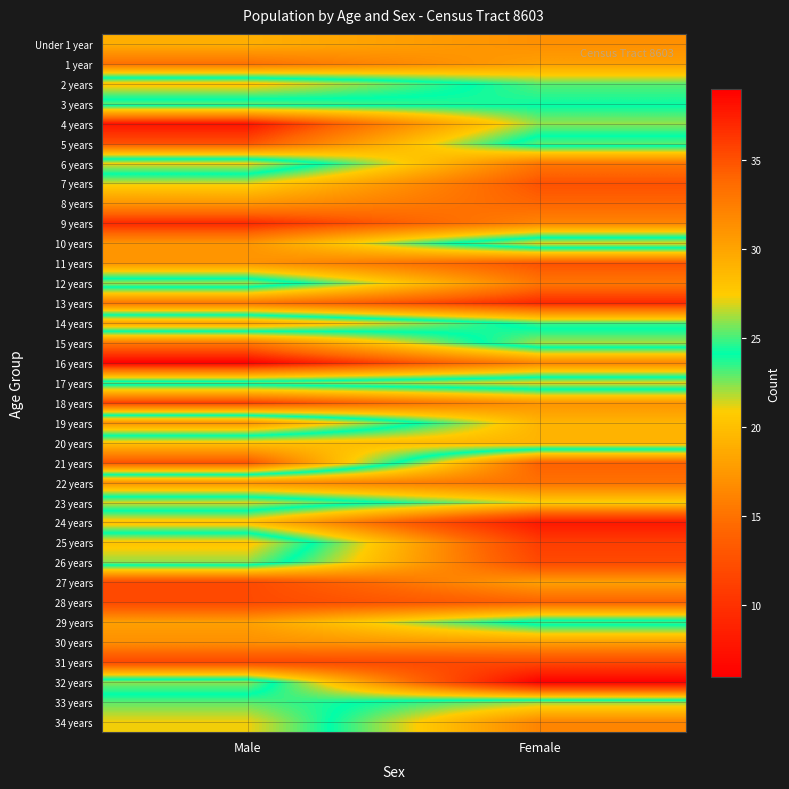

Reading left to right, list all the values displayed in this chart.

Under 1 year: Male=19	Female=17
1 year: Male=15	Female=18
2 years: Male=28	Female=23
3 years: Male=23	Female=24
4 years: Male=38	Female=26
5 years: Male=35	Female=23
6 years: Male=21	Female=33
7 years: Male=27	Female=35
8 years: Male=31	Female=34
9 years: Male=37	Female=32
10 years: Male=31	Female=21
11 years: Male=31	Female=35
12 years: Male=22	Female=33
13 years: Male=33	Female=37
14 years: Male=18	Female=25
15 years: Male=33	Female=22
16 years: Male=39	Female=32
17 years: Male=23	Female=21
18 years: Male=36	Female=31
19 years: Male=17	Female=29
20 years: Male=28	Female=29
21 years: Male=35	Female=14
22 years: Male=17	Female=15
23 years: Male=27	Female=21
24 years: Male=20	Female=8
25 years: Male=28	Female=11
26 years: Male=26	Female=12
27 years: Male=12	Female=18
28 years: Male=12	Female=14
29 years: Male=18	Female=25
30 years: Male=17	Female=18
31 years: Male=12	Female=12
32 years: Male=26	Female=6
33 years: Male=23	Female=26
34 years: Male=21	Female=32